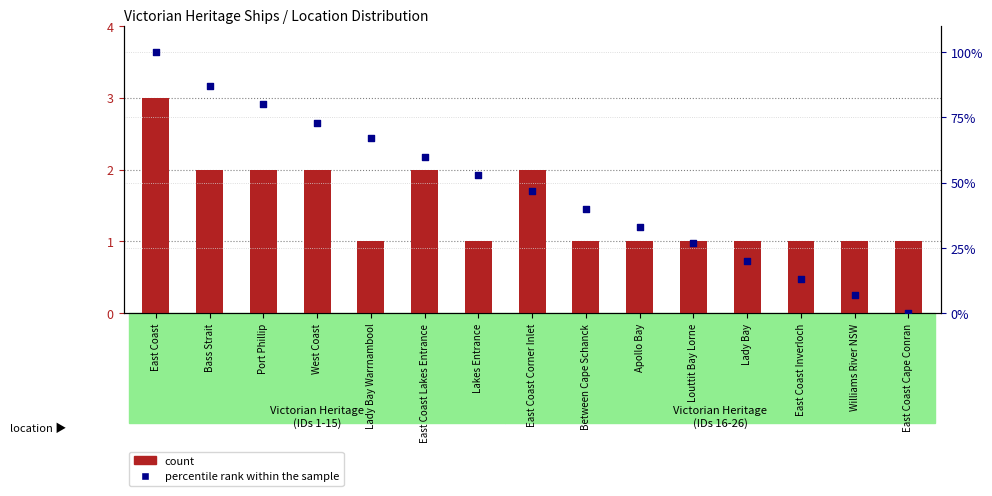

What is the total value across all series at Port Phillip?

82